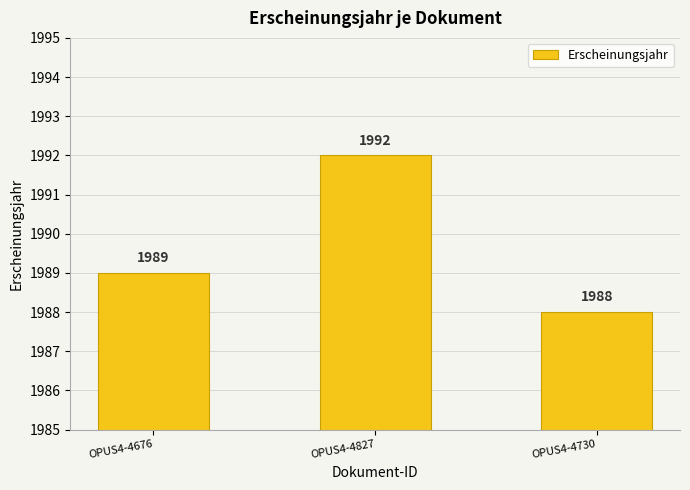

Read the value at OPUS4-4730.

1988